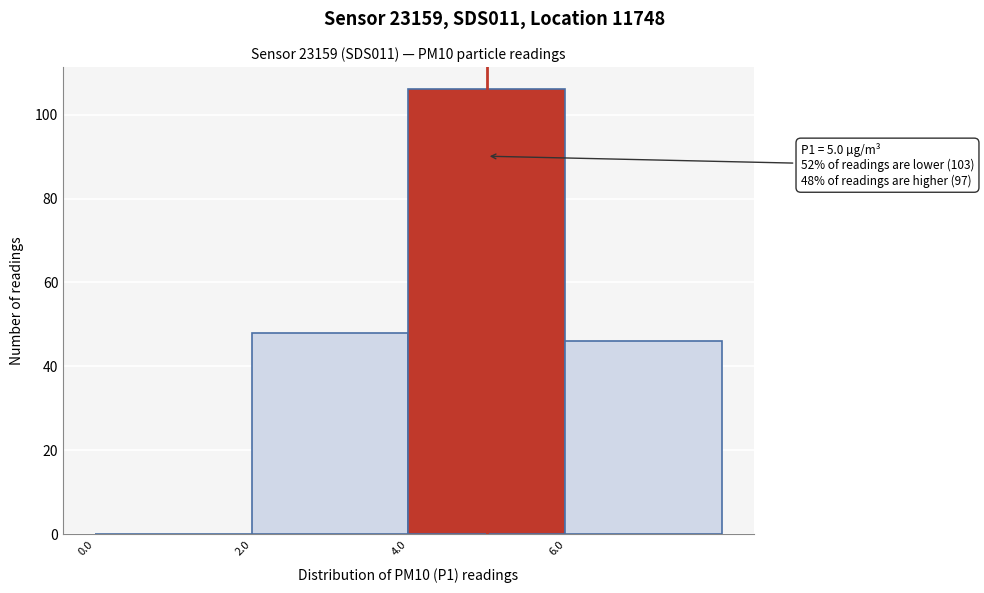

Which range on the x-axis has the tallest bar?

4 to 6